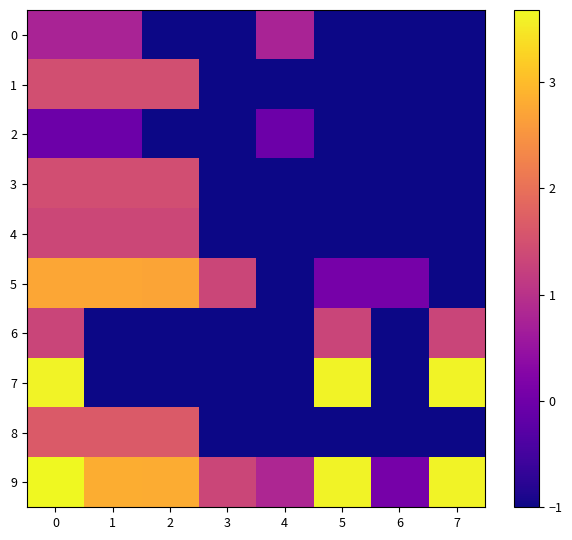

Reading right to left, list all the values displayed in this chart.

0: 7=-1.0	6=-1.0	5=-1.0	4=0.8	3=-1.0	2=-1.0	1=0.8	0=0.8
1: 7=-1.0	6=-1.0	5=-1.0	4=-1.0	3=-1.0	2=1.5	1=1.5	0=1.5
2: 7=-1.0	6=-1.0	5=-1.0	4=-0.0	3=-1.0	2=-1.0	1=-0.0	0=-0.0
3: 7=-1.0	6=-1.0	5=-1.0	4=-1.0	3=-1.0	2=1.5	1=1.5	0=1.5
4: 7=-1.0	6=-1.0	5=-1.0	4=-1.0	3=-1.0	2=1.4	1=1.4	0=1.4
5: 7=-1.0	6=0.1	5=0.1	4=-1.0	3=1.3	2=2.7	1=2.7	0=2.7
6: 7=1.3	6=-1.0	5=1.3	4=-1.0	3=-1.0	2=-1.0	1=-1.0	0=1.3
7: 7=3.6	6=-1.0	5=3.6	4=-1.0	3=-1.0	2=-1.0	1=-1.0	0=3.6
8: 7=-1.0	6=-1.0	5=-1.0	4=-1.0	3=-1.0	2=1.7	1=1.7	0=1.7
9: 7=3.6	6=0.1	5=3.6	4=0.8	3=1.3	2=2.8	1=2.8	0=3.7